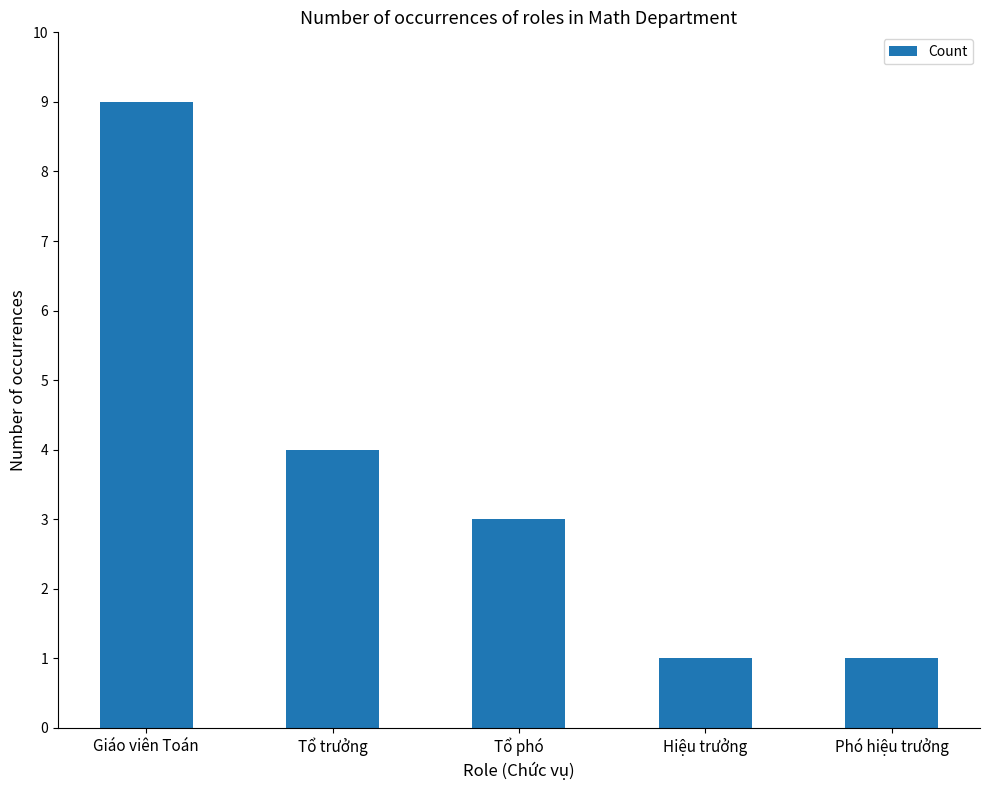

What is the greatest value displayed?

9